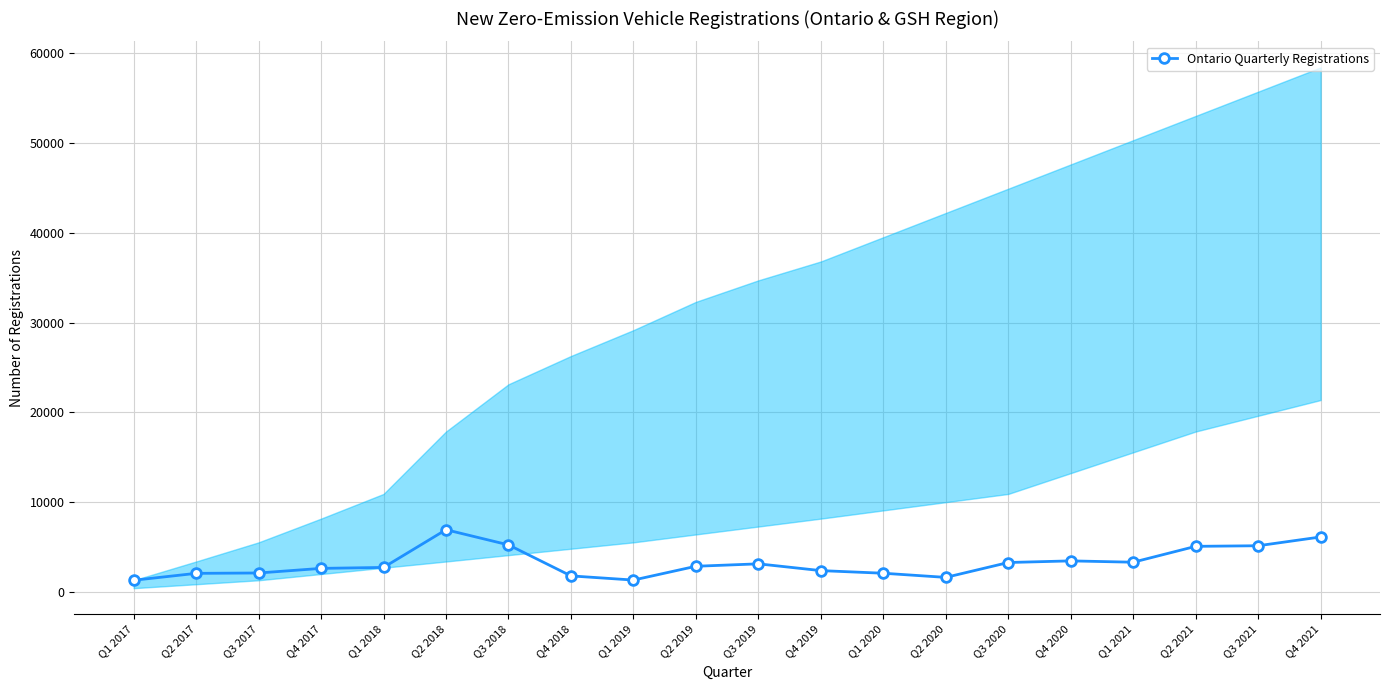

The value at Q2 2020 is 1640. True or false?

True